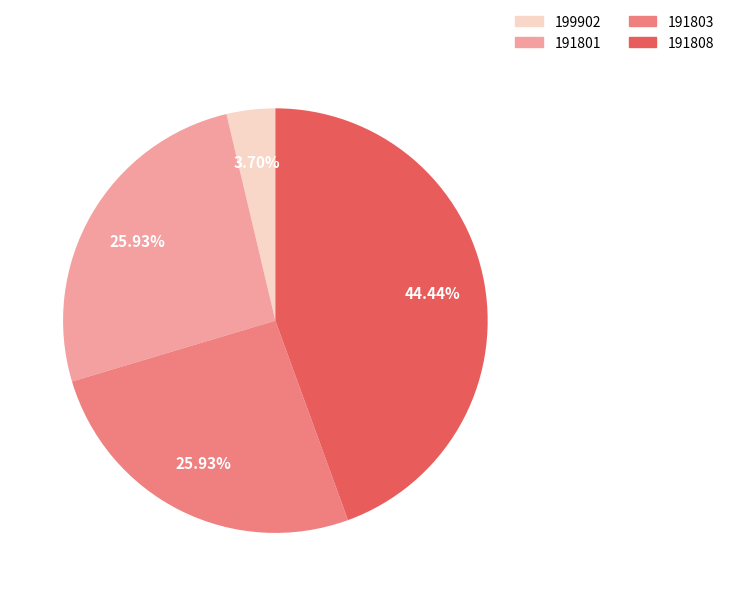

Does 191803 represent more than half of the total?

No